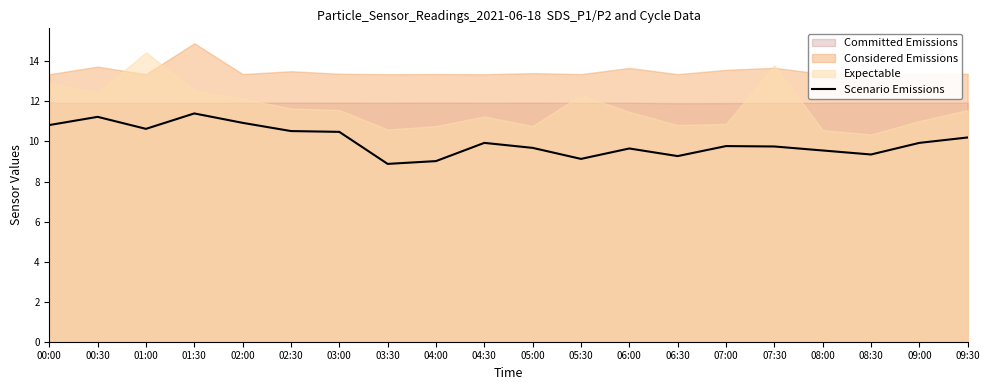

What position from the right is 02:00?

16